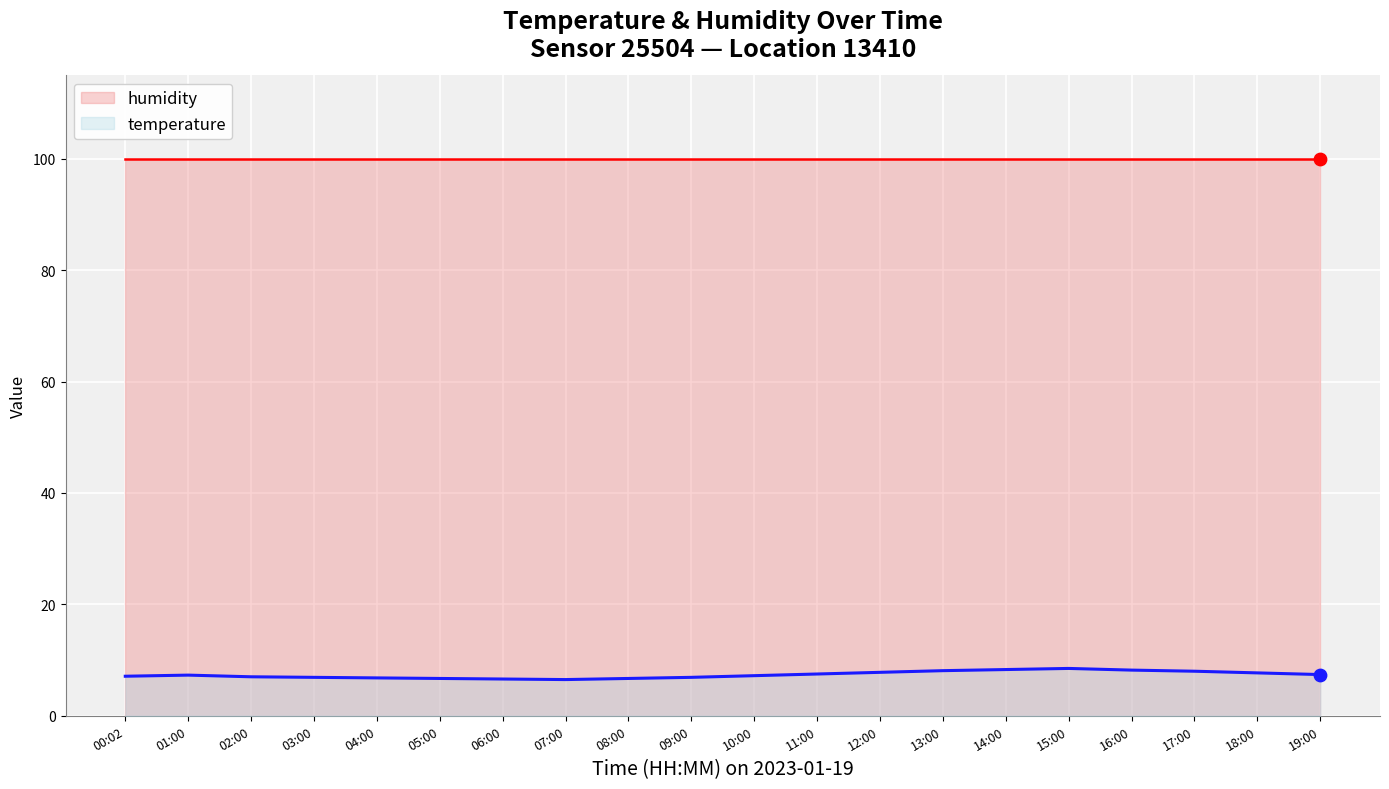

Which series contains the lowest Y value?

temperature